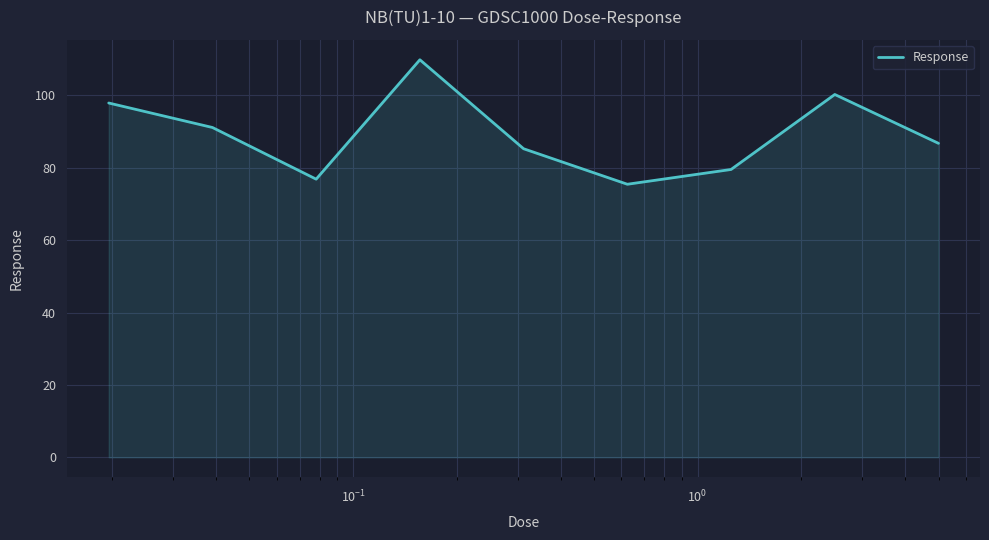

What is the maximum value shown in the chart?

109.8